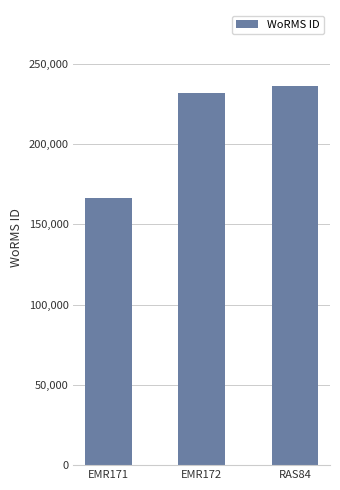

What is the label of the 3rd bar from the left?

RAS84